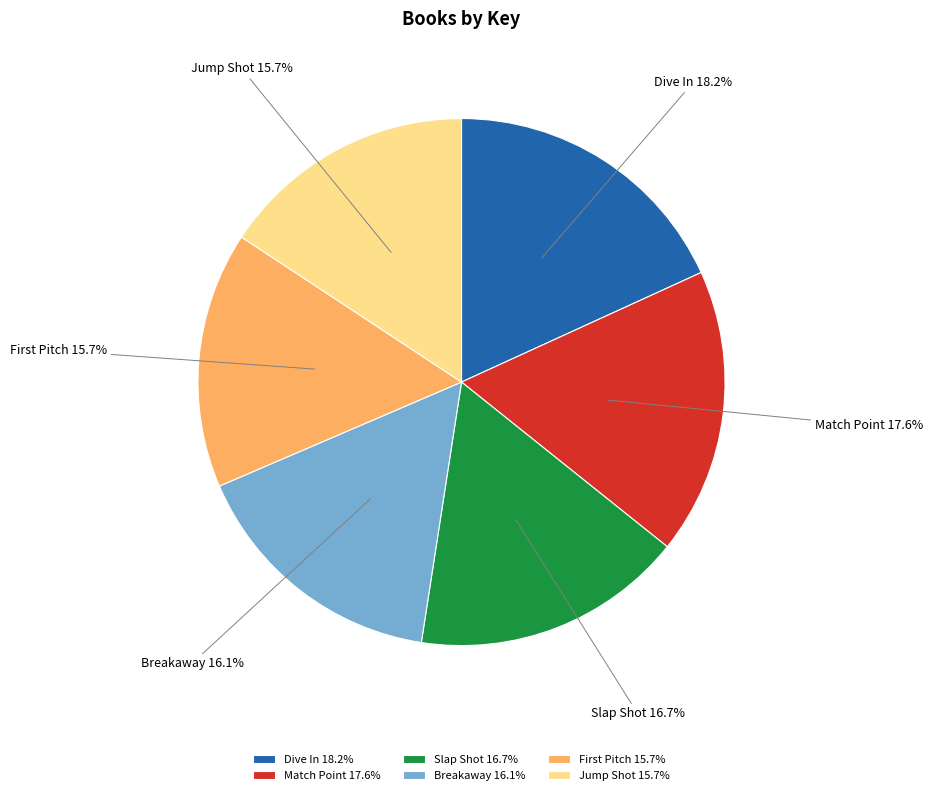

Is Breakaway the majority of the pie?

No